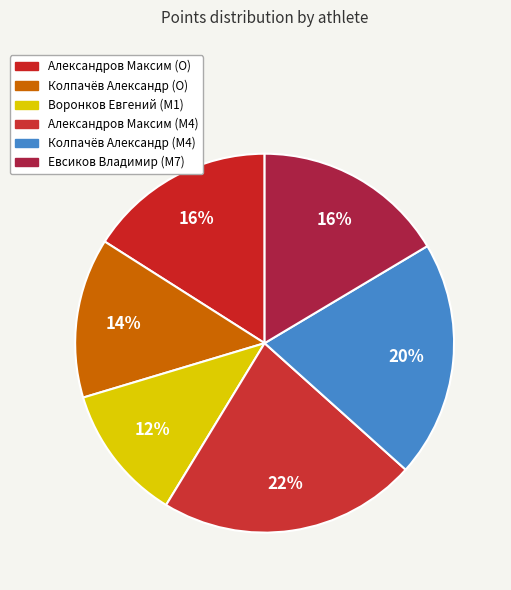

True or false: Воронков Евгений (M1) accounts for 12% of the total.

True